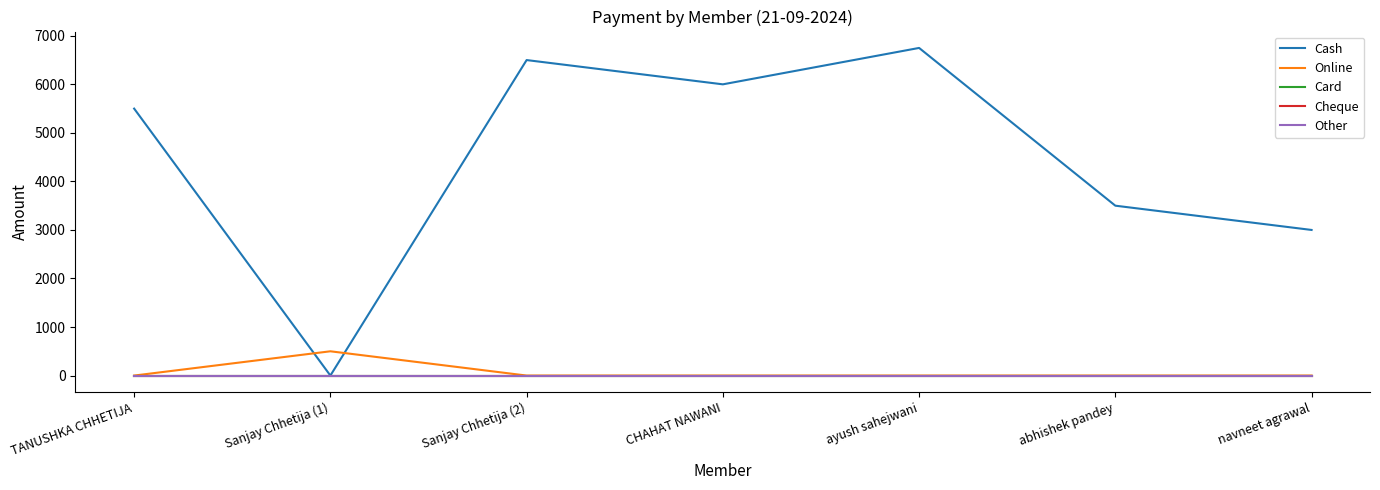

Which series changed the most between TANUSHKA CHHETIJA and Sanjay Chhetija (2)?

Cash